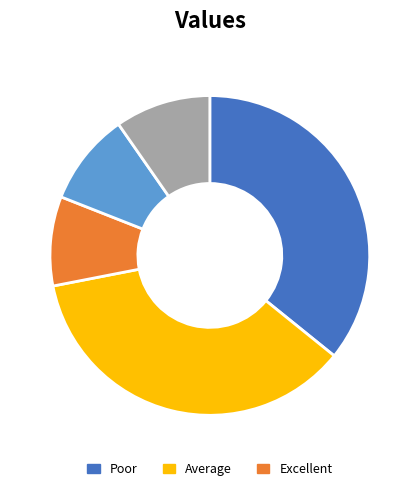

Is there any slice that represents more than half of the pie?

No